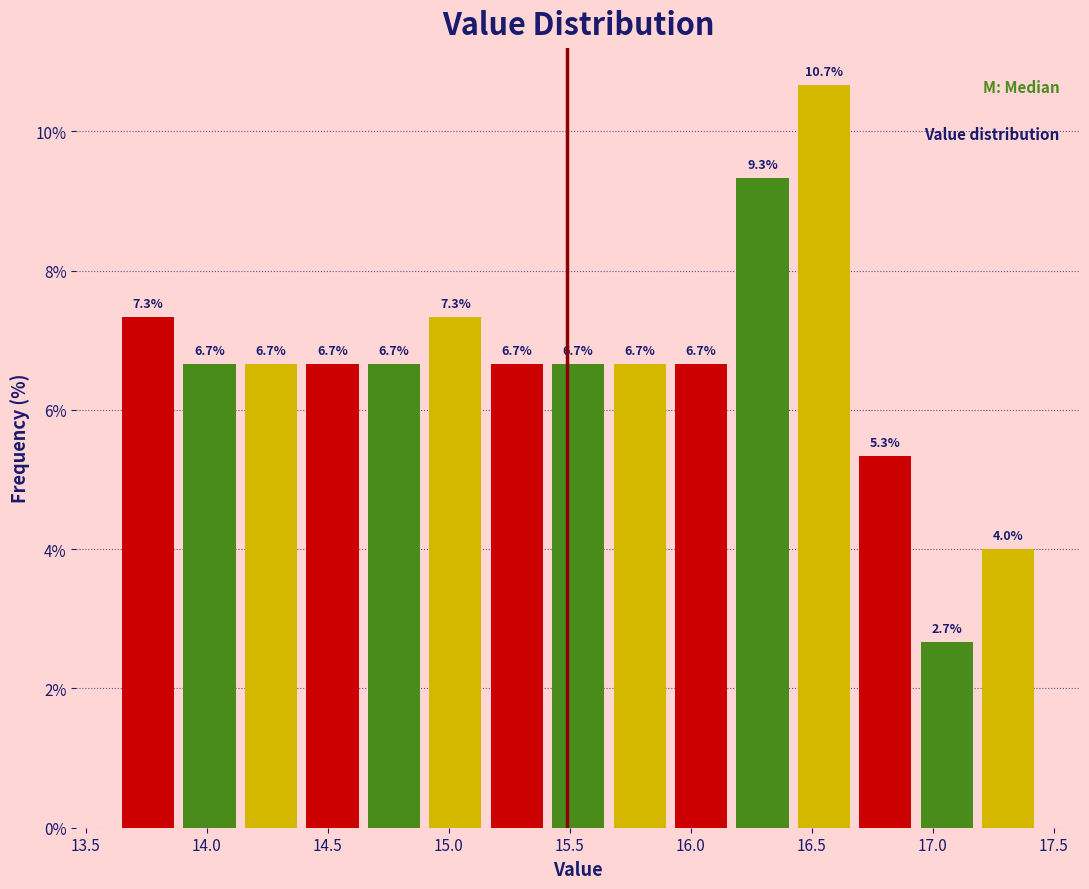

Which range on the x-axis has the tallest bar?

16.40 to 16.70